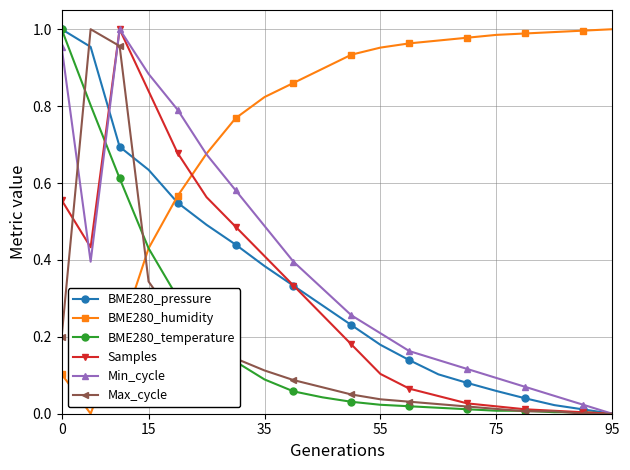

At how many categories does at least one series exceed 0?

20